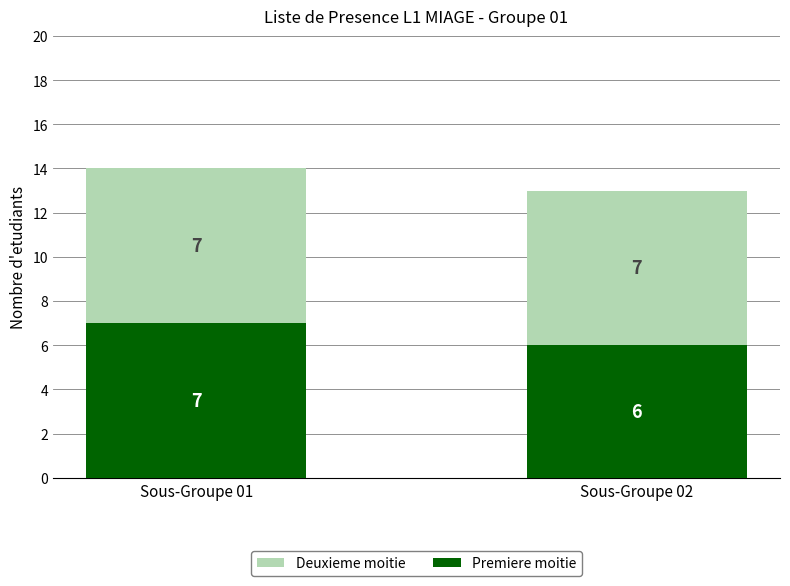

Reading left to right, what are the values for Premiere moitie?

7	6